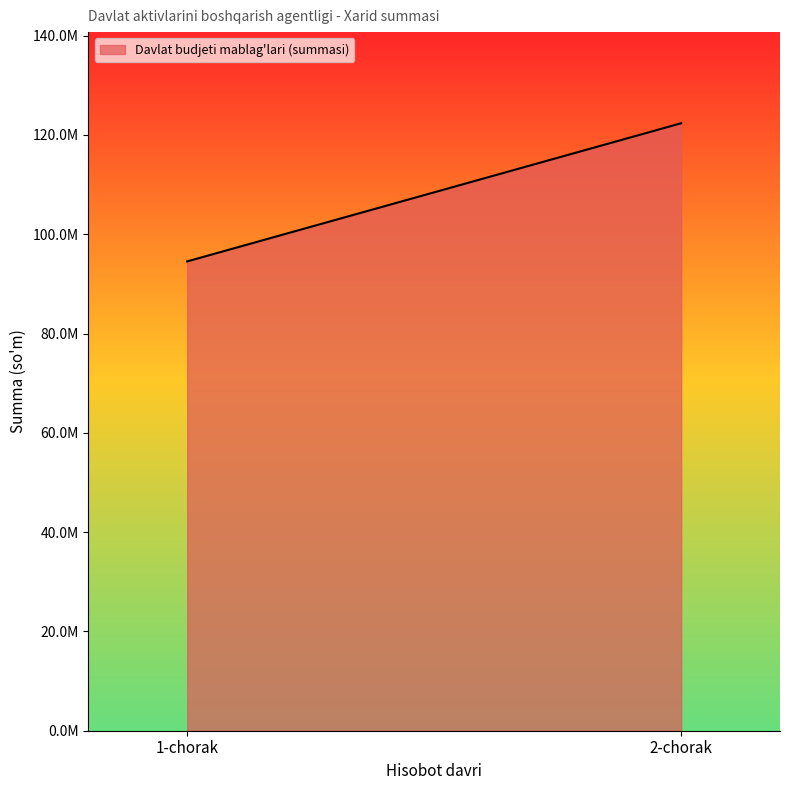

How many series are shown in this chart?

1